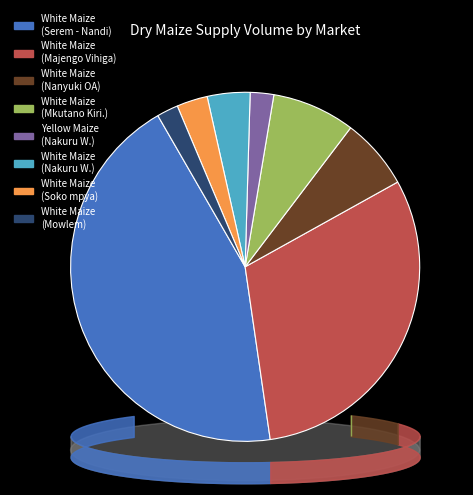

Count the number of slices in the pie.

8